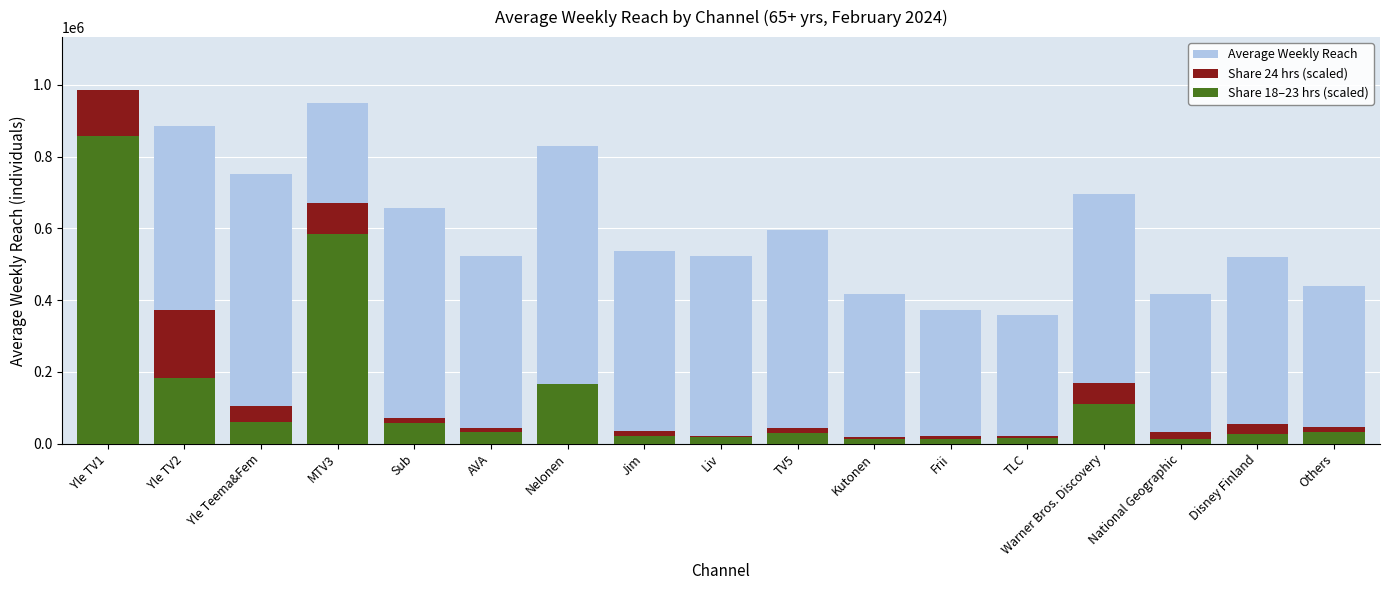

What is the highest value of the Average Weekly Reach series?

985000.0